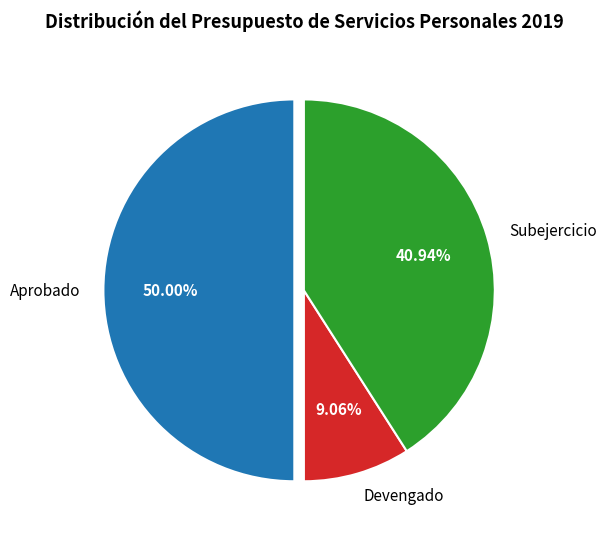

How many segments does this pie chart have?

3